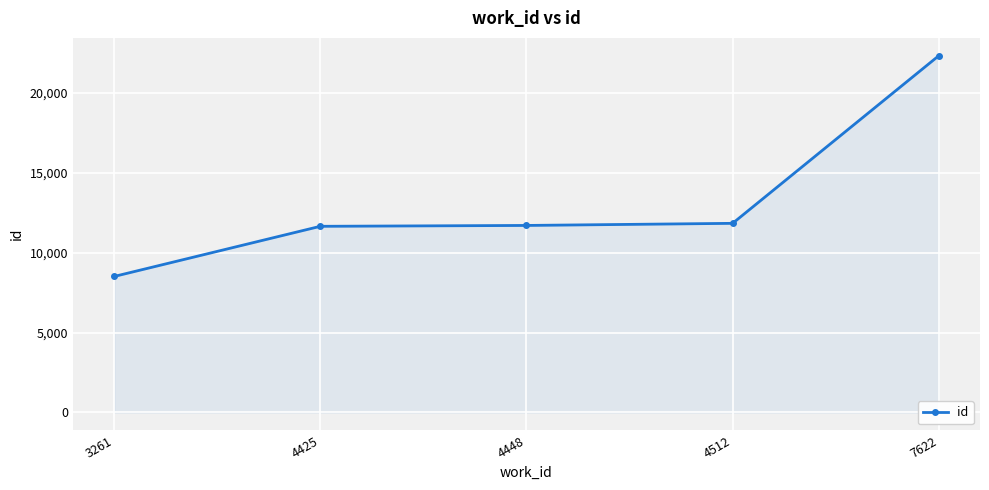

True or false: the data shows 11846 at 4512.

True